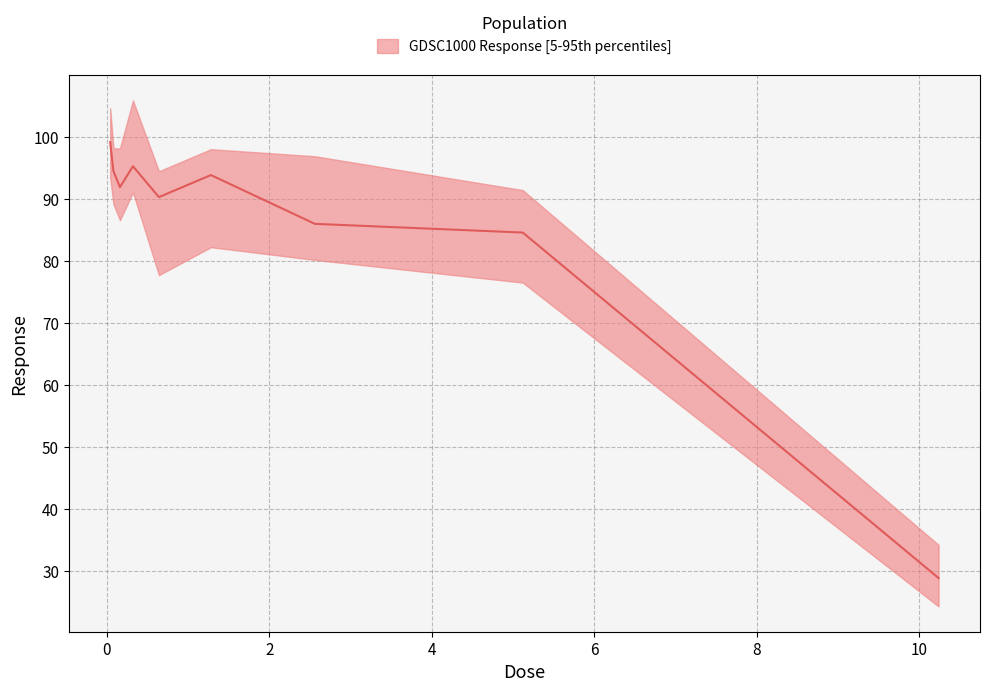

What is the value of the 5th point from the left?

90.3